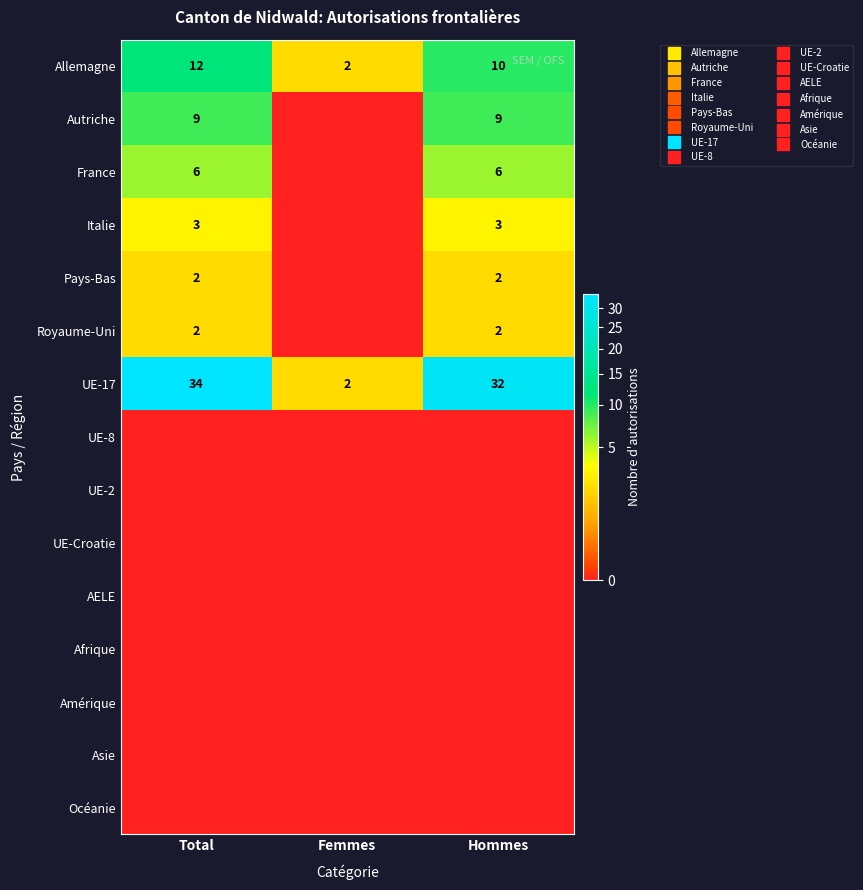

Between Femmes and Hommes, which series saw the biggest shift?

UE-17